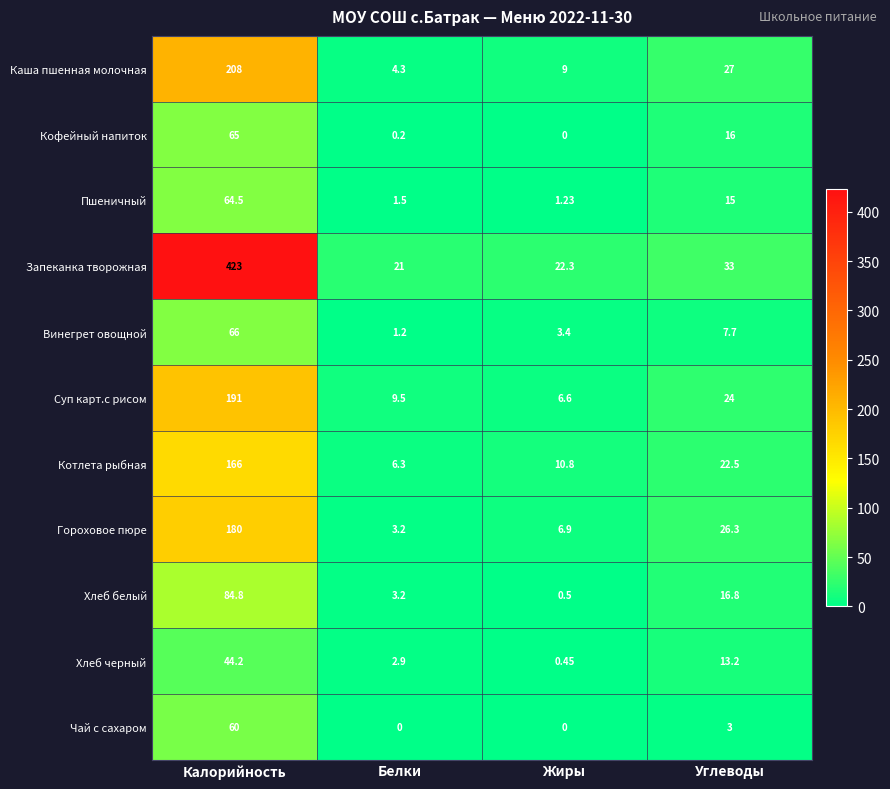

How many categories are shown in the chart?

4